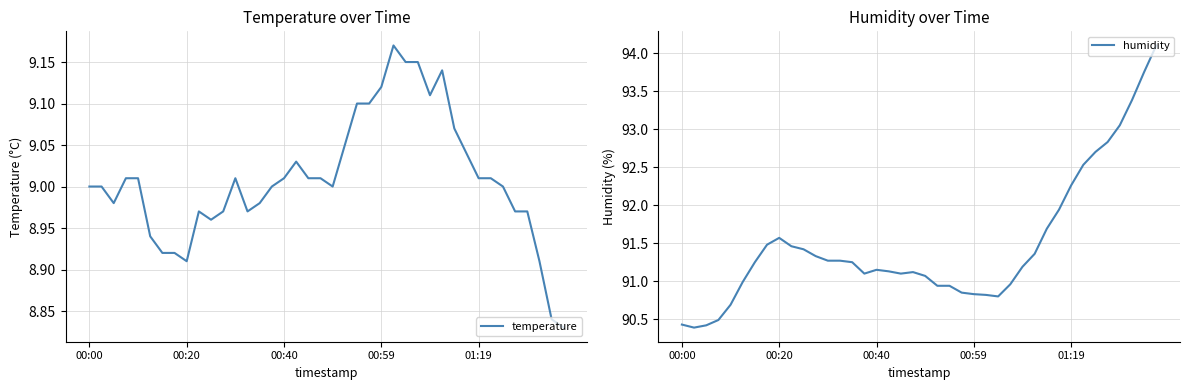

Where is the first local maximum for humidity?

00:20